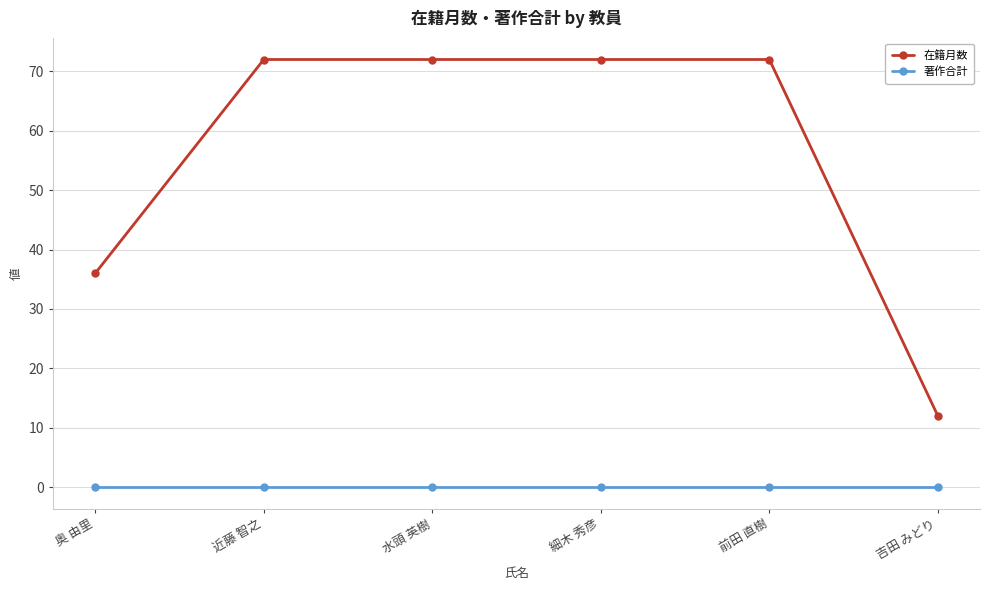

True or false: 在籍月数 and 著作合計 cross at least once.

False